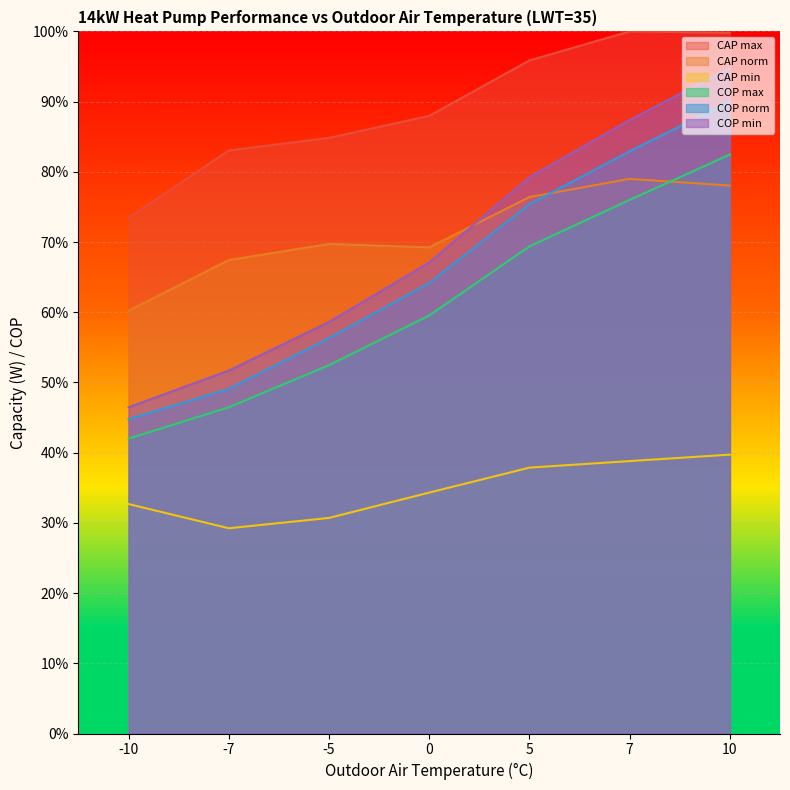

True or false: CAP_norm has a value of 78.0 at 10.

True